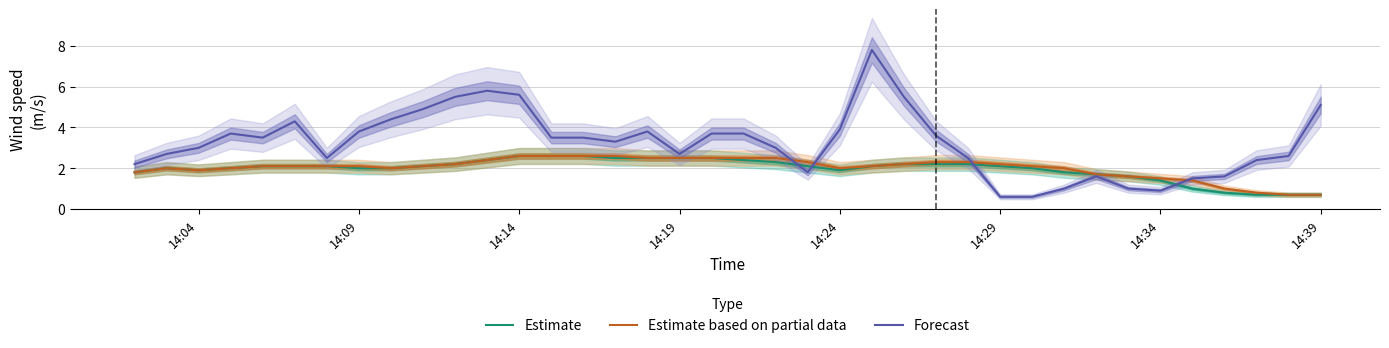

The Estimate based on partial data series shows 1.9 at 14:04. True or false?

True